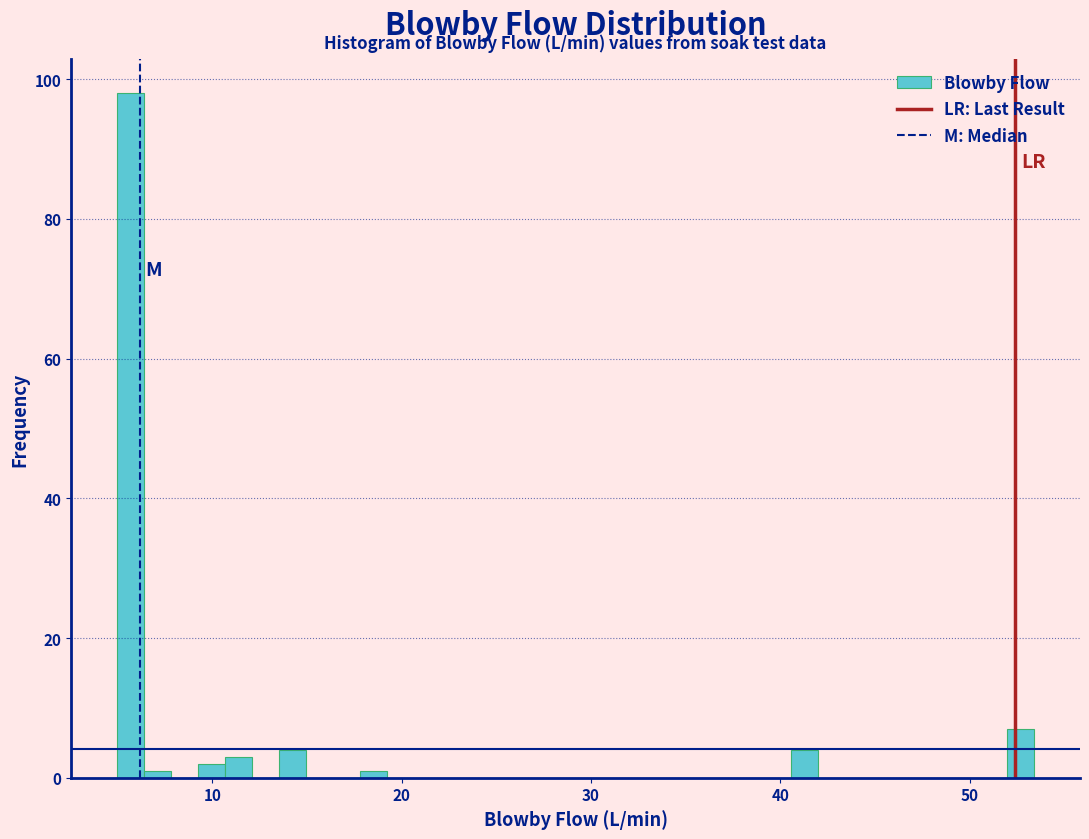

Around what value on the x-axis is the tallest bar? Give the approximate position of its centre, as read against the axis.

6